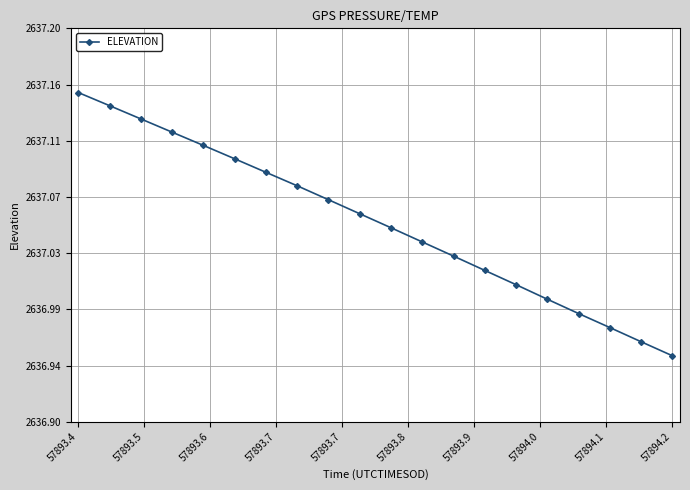

Is this an area chart (filled region under the line)?

No